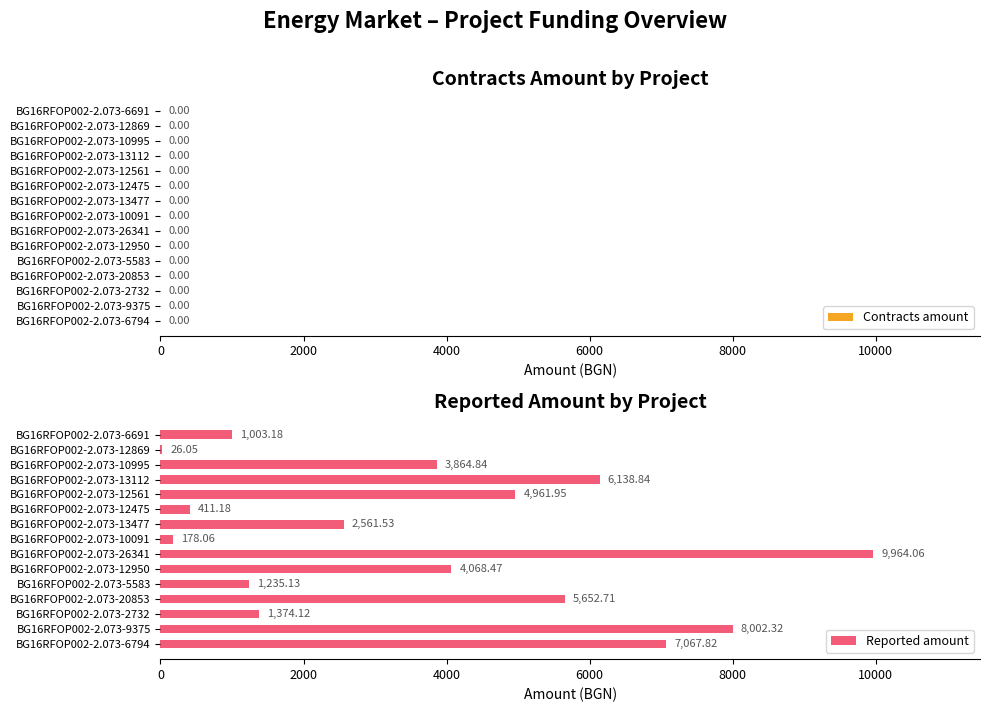

What is the sum of all values?

56510.3